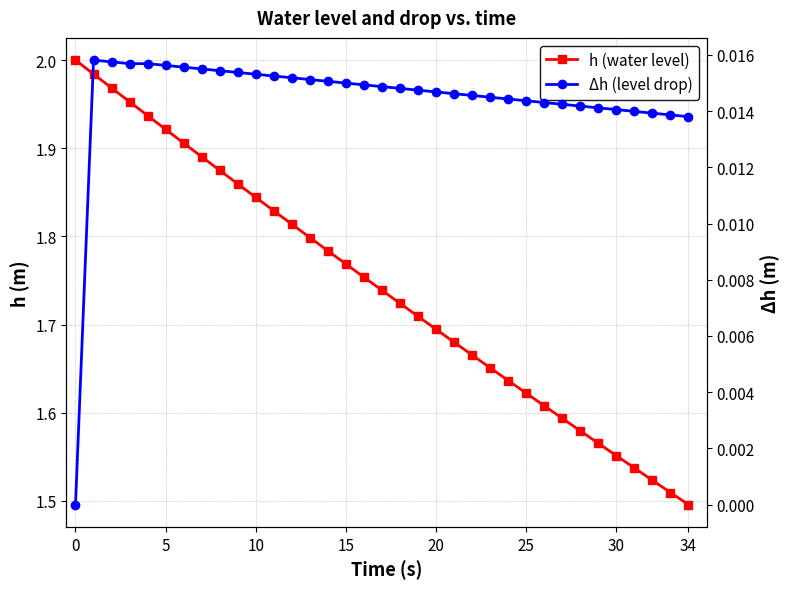

What are all the series names shown in the legend?

h (water level), Δh (level drop)